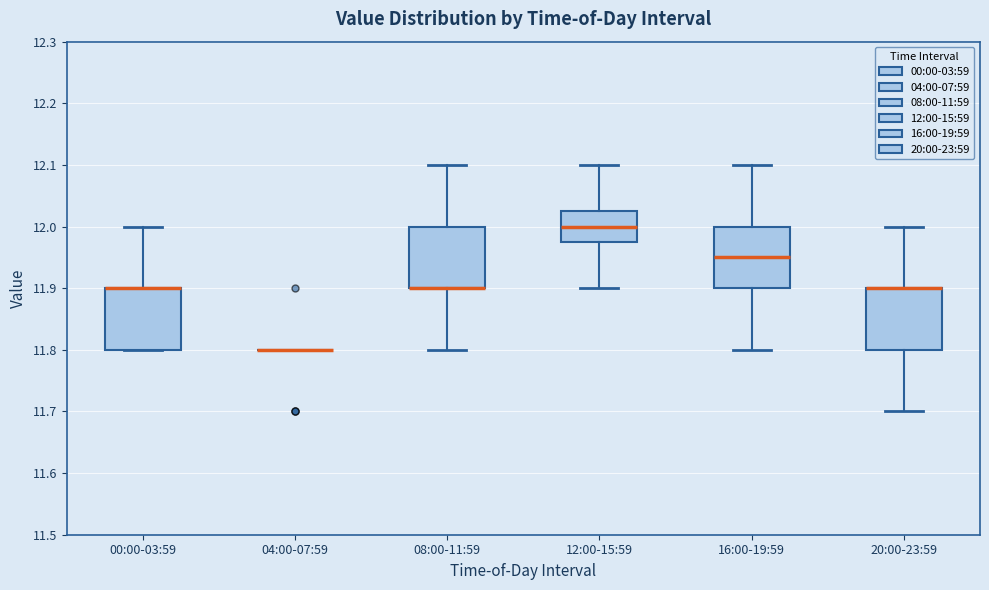

Where is the lower edge of the box for 00:00-03:59 on the y-axis? The values are not printed on the chart, so give them approximately, as read against the axis.

11.80